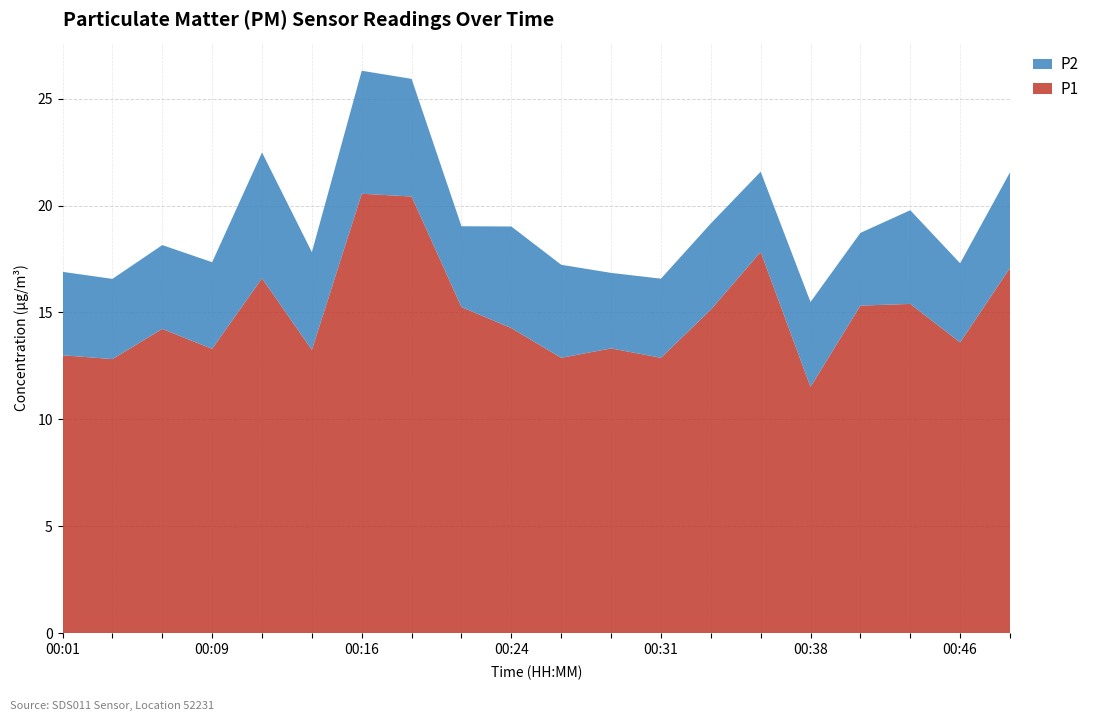

Reading left to right, transcribe all the data shown in this chart.

P1: 00:01=13.0	00:04=12.8	00:06=14.2	00:09=13.3	00:11=16.6	00:14=13.2	00:16=20.6	00:19=20.4	00:21=15.2	00:24=14.3	00:26=12.9	00:29=13.3	00:31=12.9	00:34=15.1	00:36=17.8	00:38=11.5	00:41=15.3	00:43=15.4	00:46=13.6	00:48=17.1
P2: 00:01=3.9	00:04=3.8	00:06=3.9	00:09=4.0	00:11=5.9	00:14=4.6	00:16=5.8	00:19=5.5	00:21=3.8	00:24=4.8	00:26=4.3	00:29=3.5	00:31=3.7	00:34=4.0	00:36=3.8	00:38=4.0	00:41=3.4	00:43=4.4	00:46=3.7	00:48=4.5